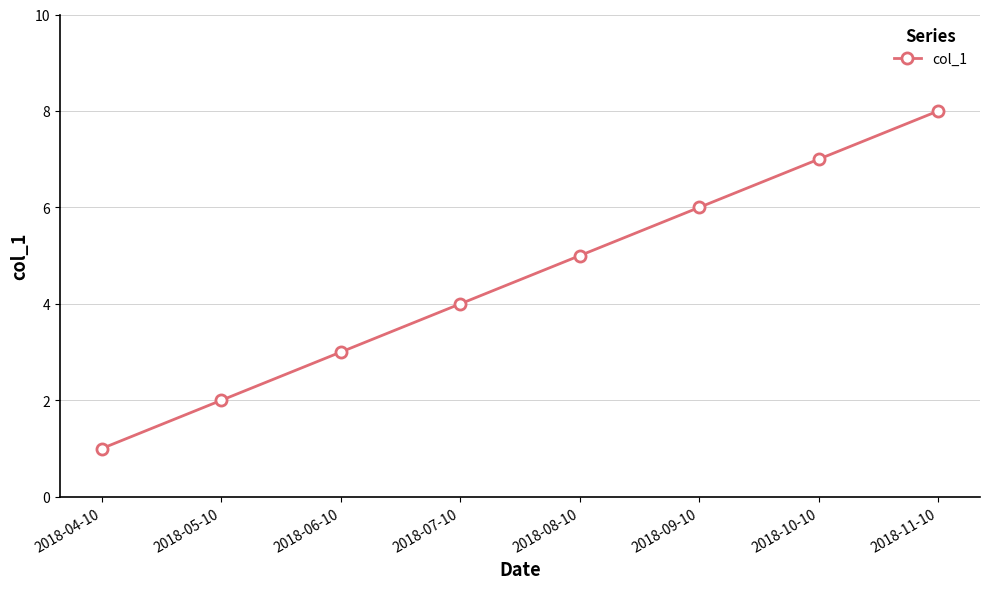

Is it true that the value at 2018-05-10 is 2?

True